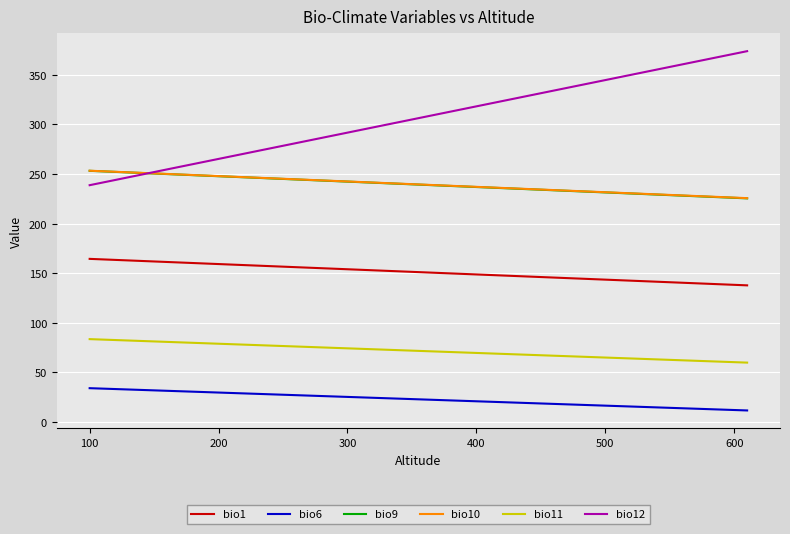

True or false: bio11 and bio6 cross at least once.

False